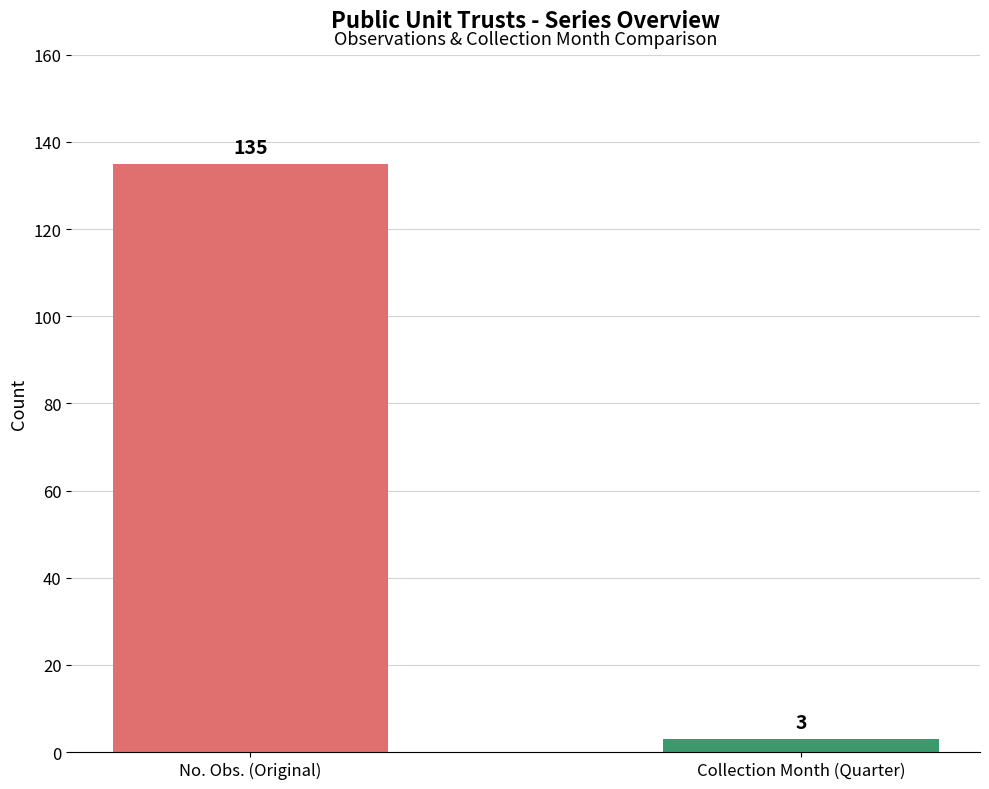

What is the average value of the No. Obs. series?

135